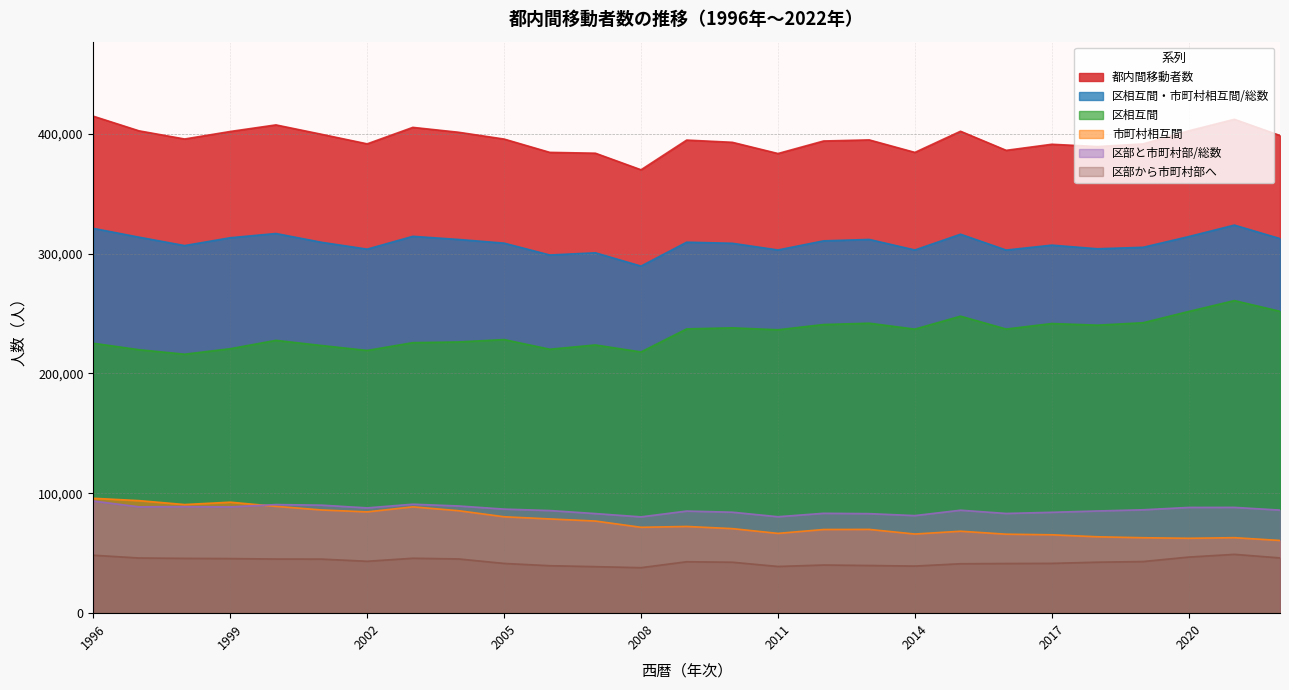

Rank the categories by 区相互間・市町村相互間/総数 value from lowest to highest.

2008, 2006, 2007, 2016, 2014, 2011, 2002, 2018, 2019, 1998, 2017, 2010, 2005, 2001, 2009, 2012, 2004, 2013, 2022, 1999, 1997, 2020, 2003, 2015, 2000, 1996, 2021